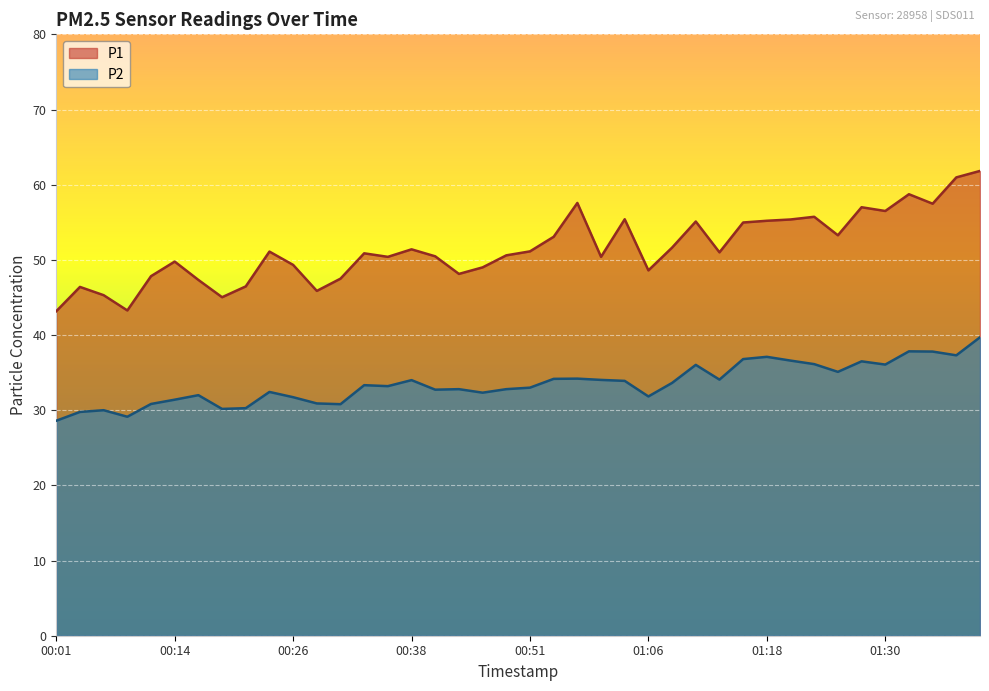

The P2 series shows 7.9 at 01:32. True or false?

False